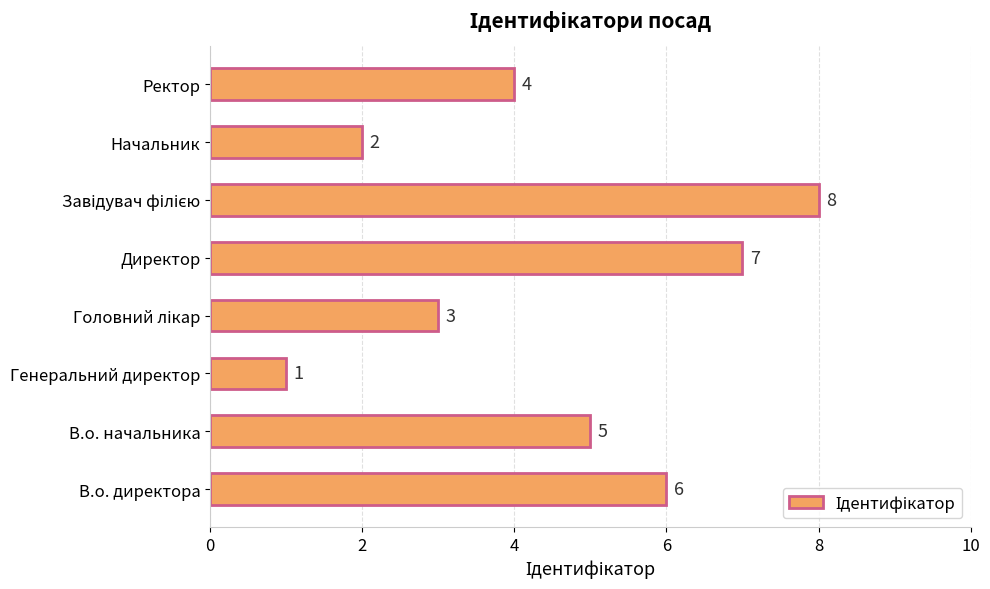

What is the change in value from В.о. начальника to Директор?

+2